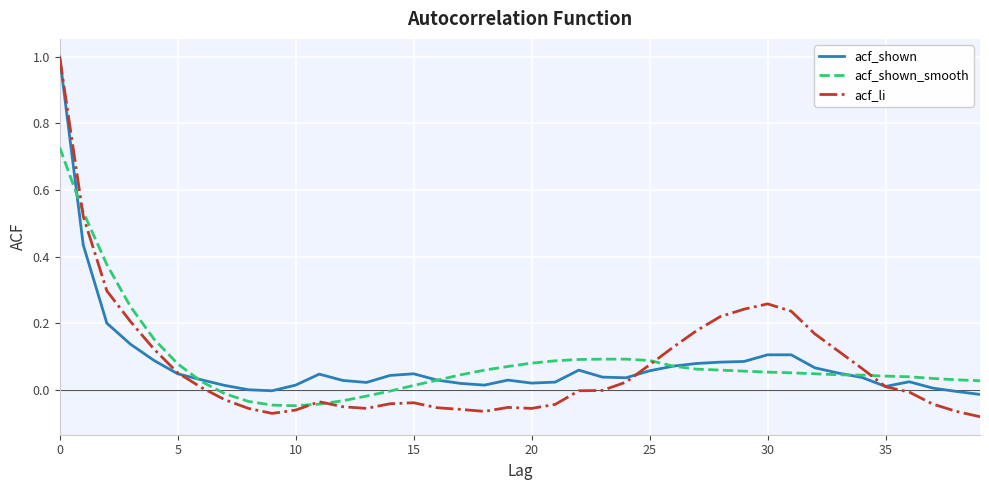

What is the greatest value displayed?

1.0